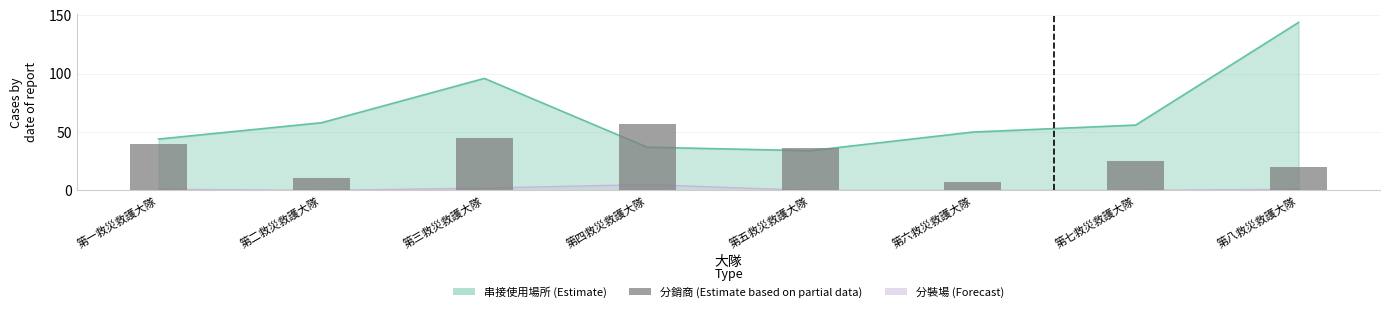

Between 第二救災救護大隊 and 第八救災救護大隊, which is larger?

第八救災救護大隊